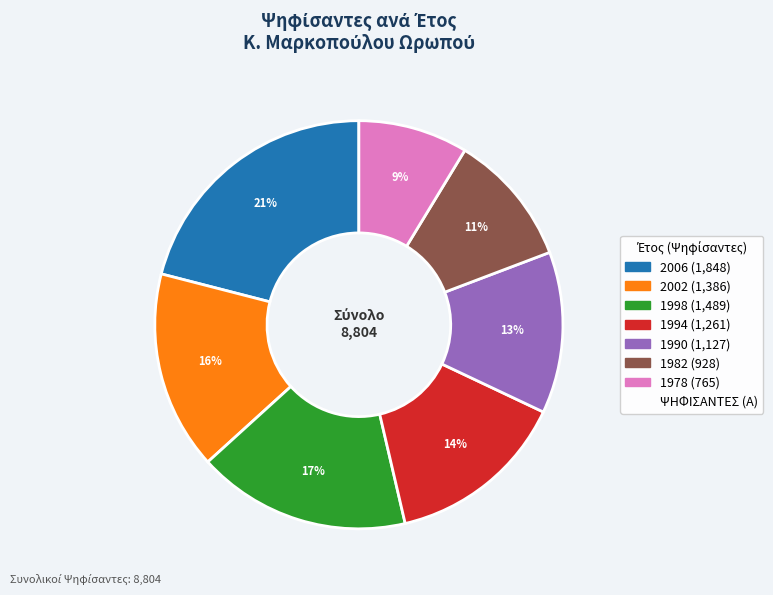

To the nearest percent, what is the difference between the largest and smallest slice percentages?

12%